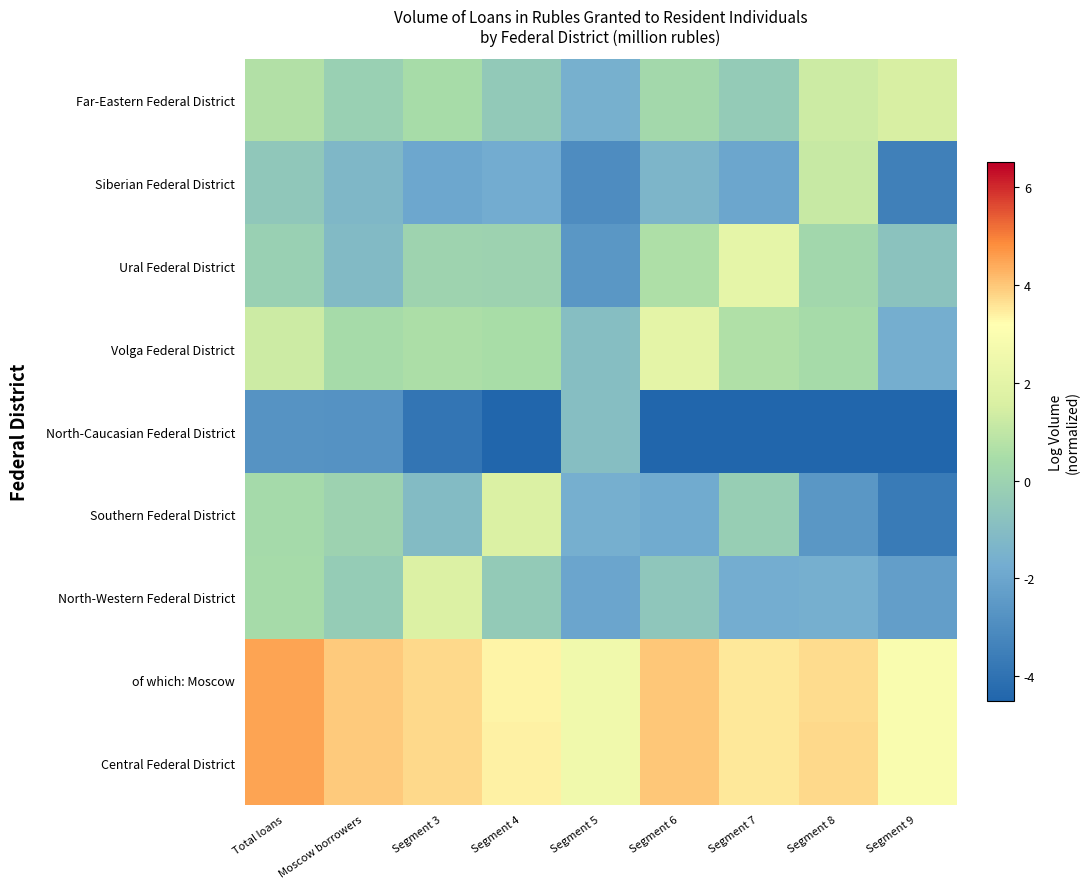

What is the spread (max minus min) of values at Segment 7?

9.0